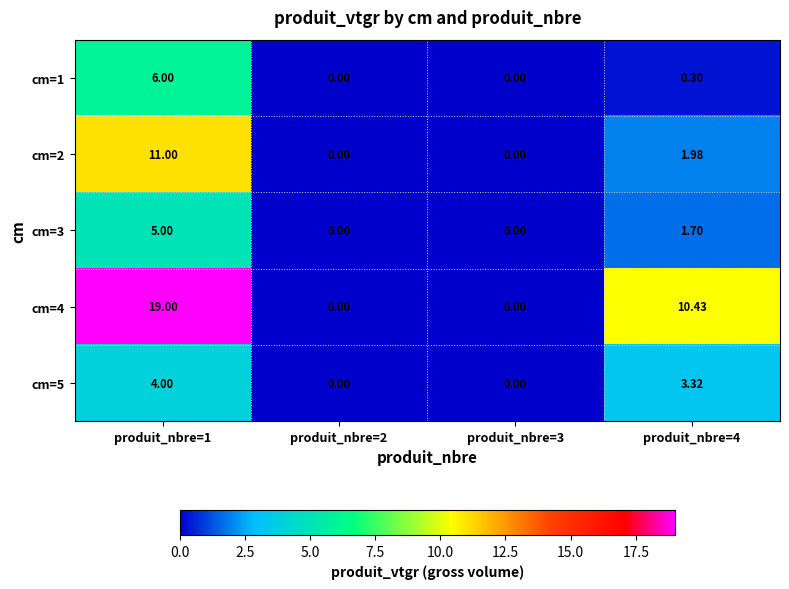

List the series in order of their peak value, highest first.

cm=4, cm=2, cm=1, cm=3, cm=5